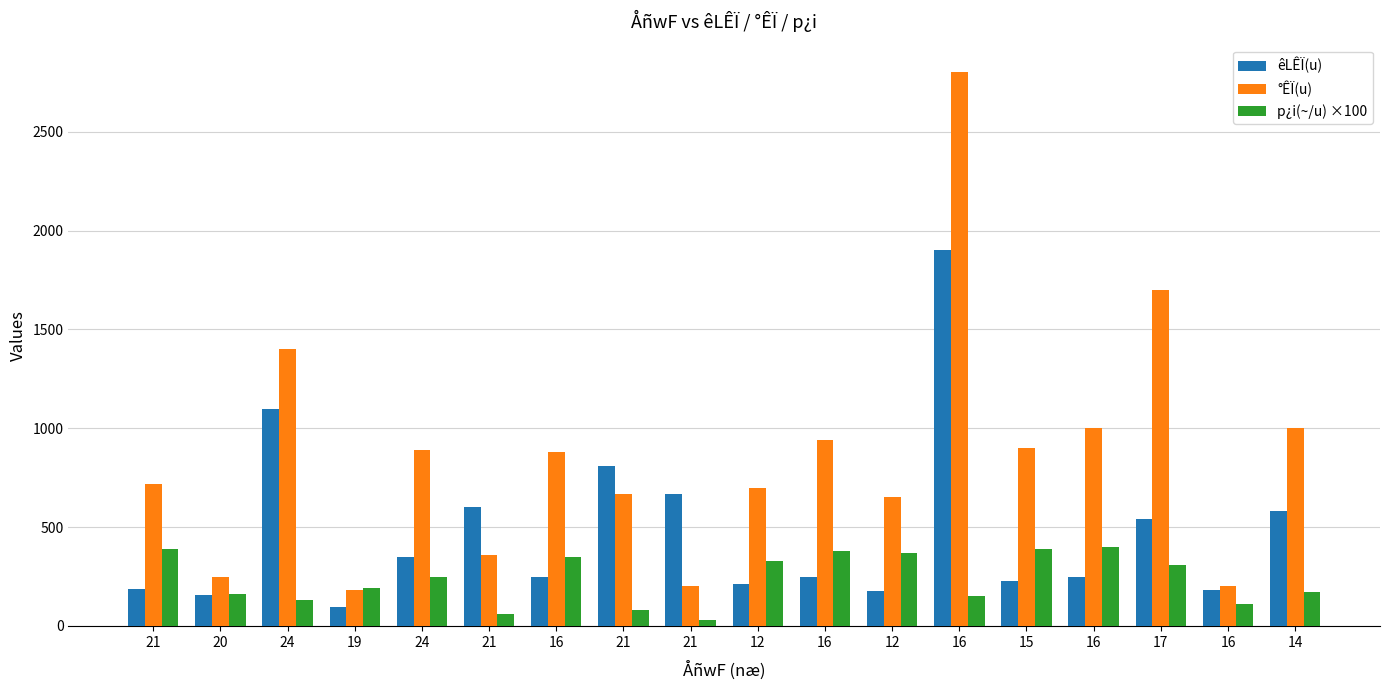

At 21, list the series in order from largest to smallest.

°ÊÏ(u), p¿i(~/u) ×100, êLÊÏ(u)